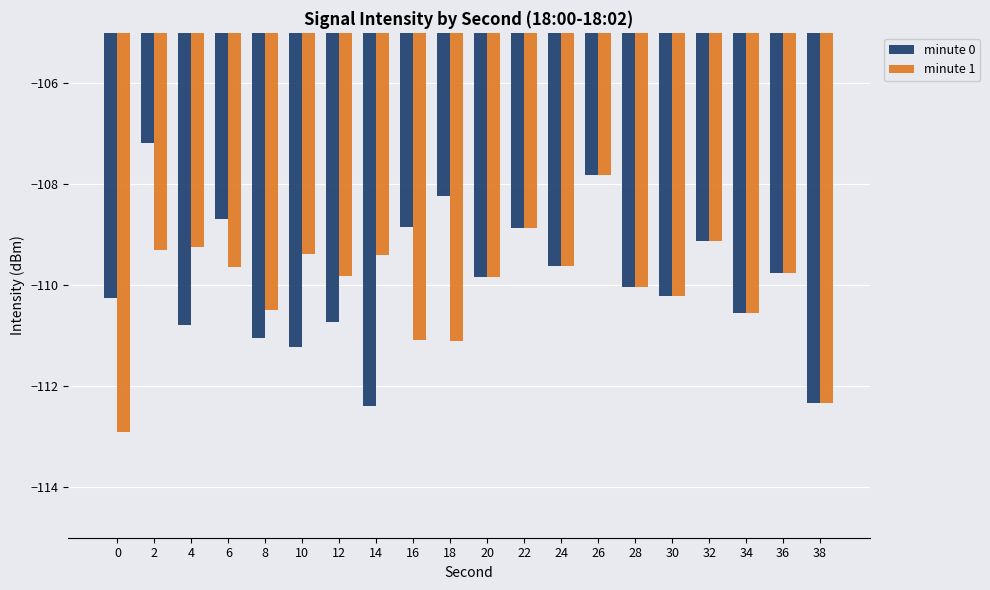

How many data points in minute 0 are above -109?

6